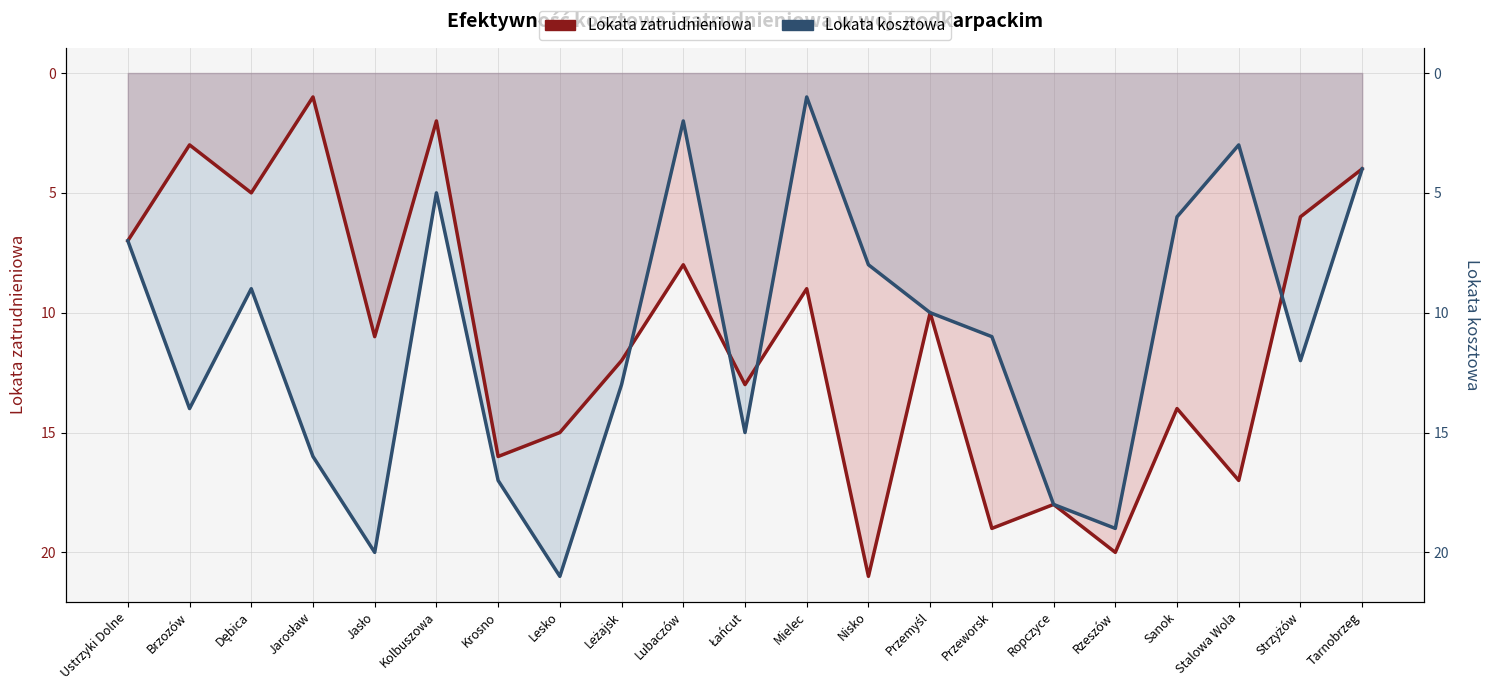

Rank the series at Rzeszów from lowest to highest value.

Lokata kosztowa, Lokata zatrudnieniowa